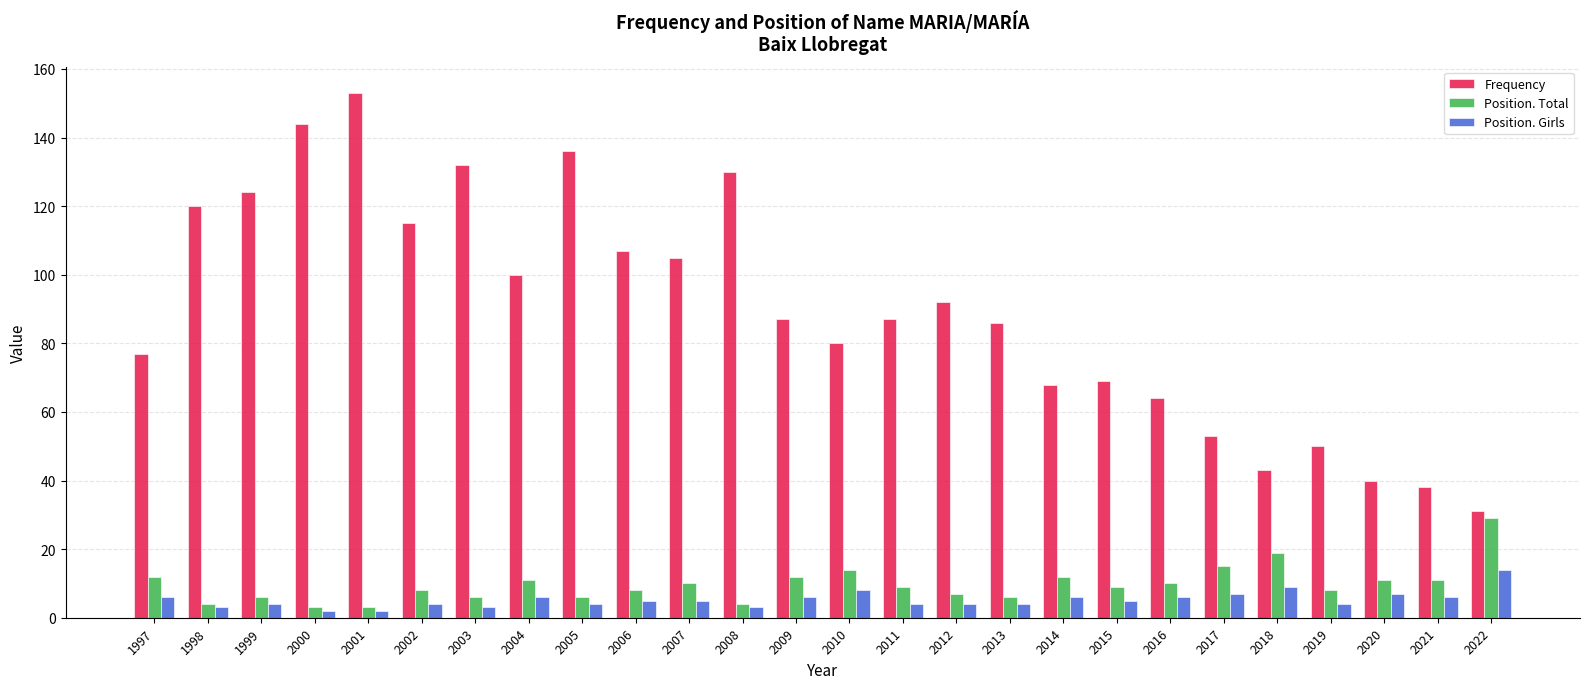

Which category has the highest value across all series?

2001